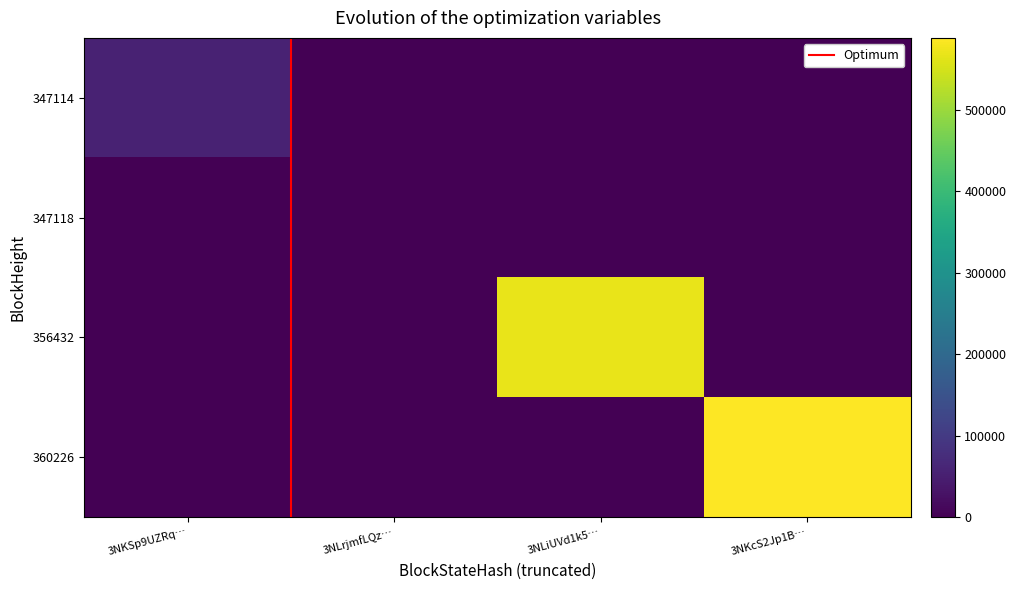

How many values in the 347114 series exceed 0?

1